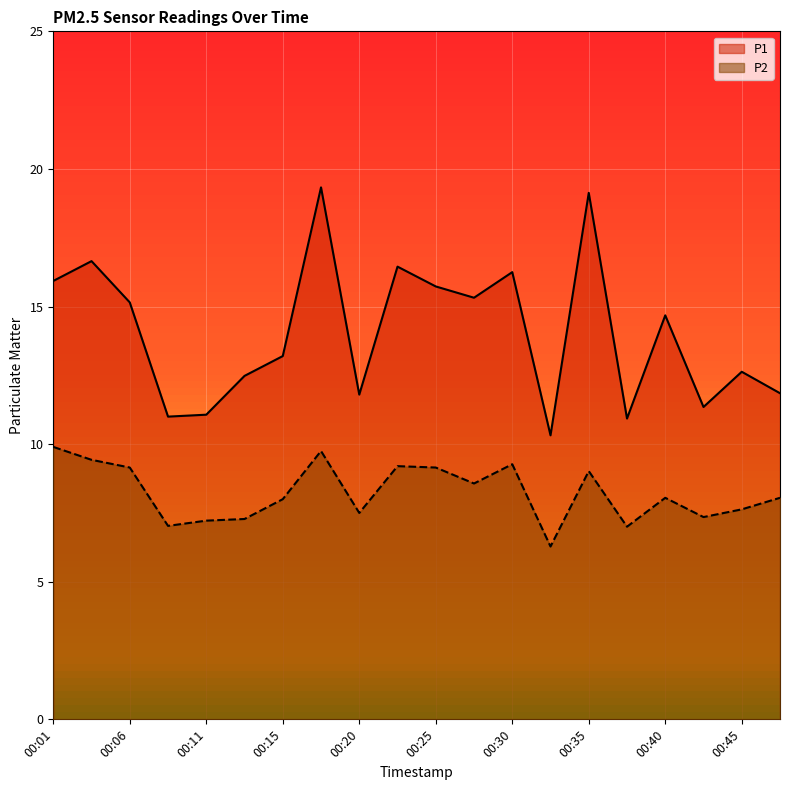

What is the spread (max minus min) of values at 00:23?

7.2